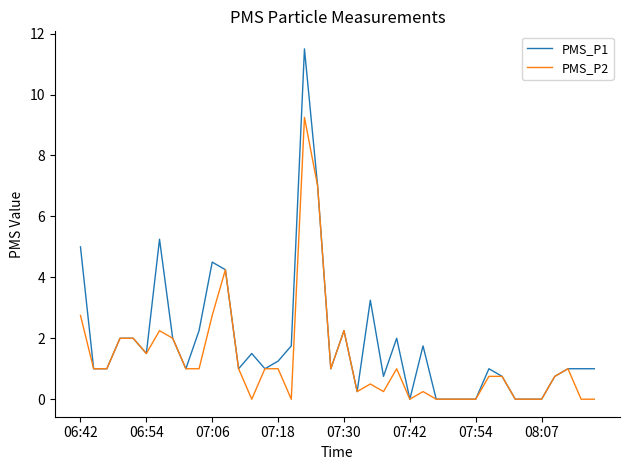

What is the maximum value shown in the chart?

11.5